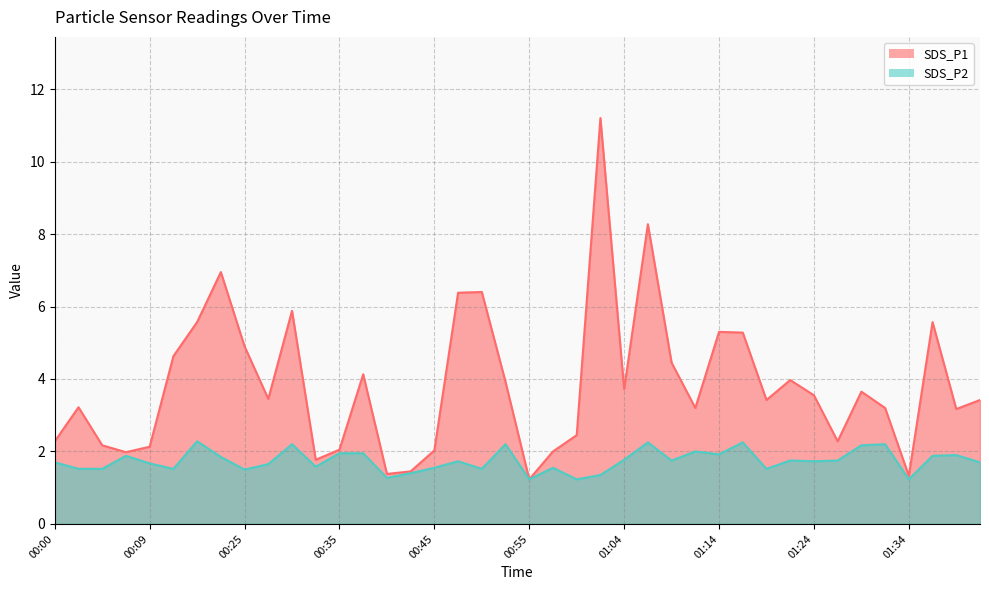

What is the value of the SDS_P2 point at the 18th from the left?

1.7